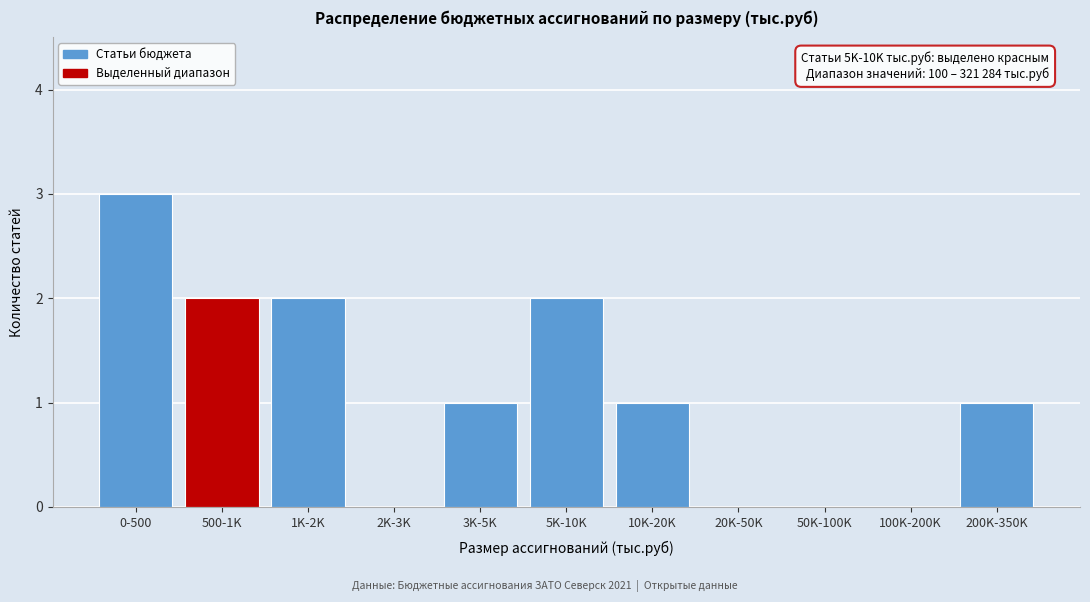

Reading left to right, what are all the values shown in this chart?

0-500=3	500-1K=2	1K-2K=2	2K-3K=0	3K-5K=1	5K-10K=2	10K-20K=1	20K-50K=0	50K-100K=0	100K-200K=0	200K-350K=1